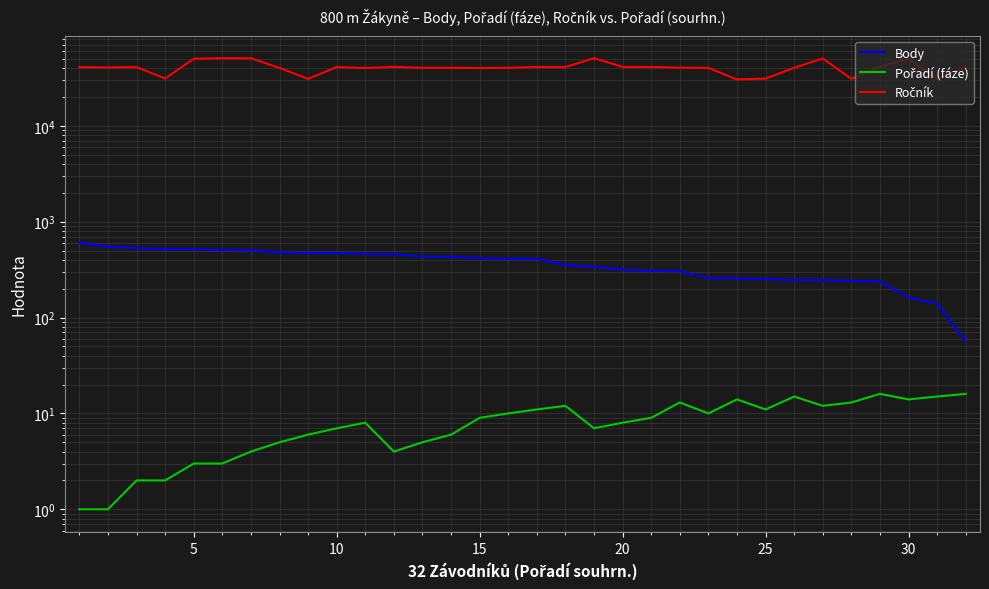

Is it true that Ročník equals 87956 at 5?

False